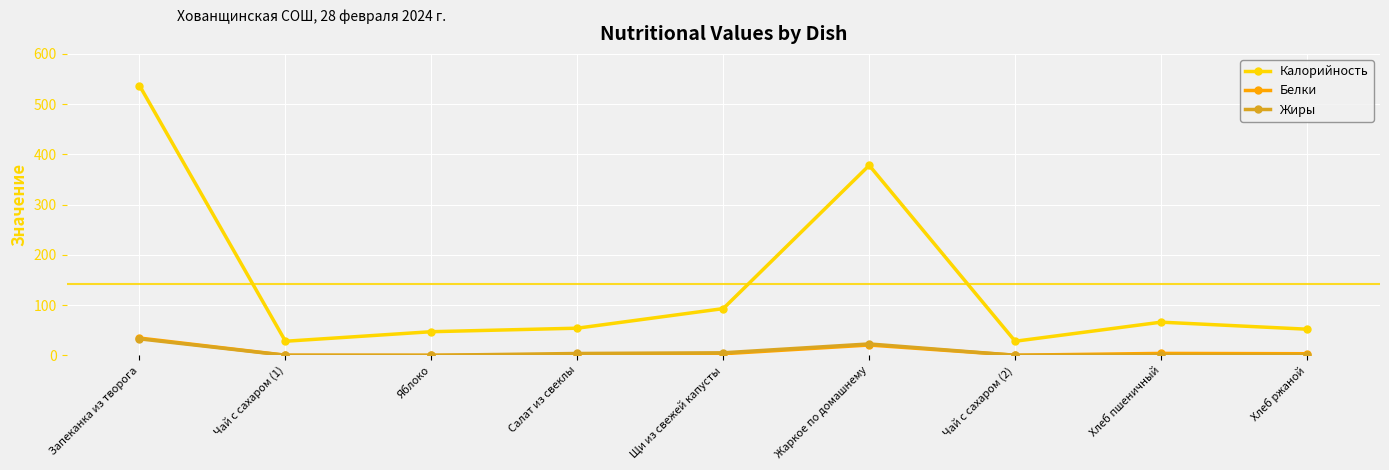

The value of Жиры at Запеканка из творога is 12.3. True or false?

False